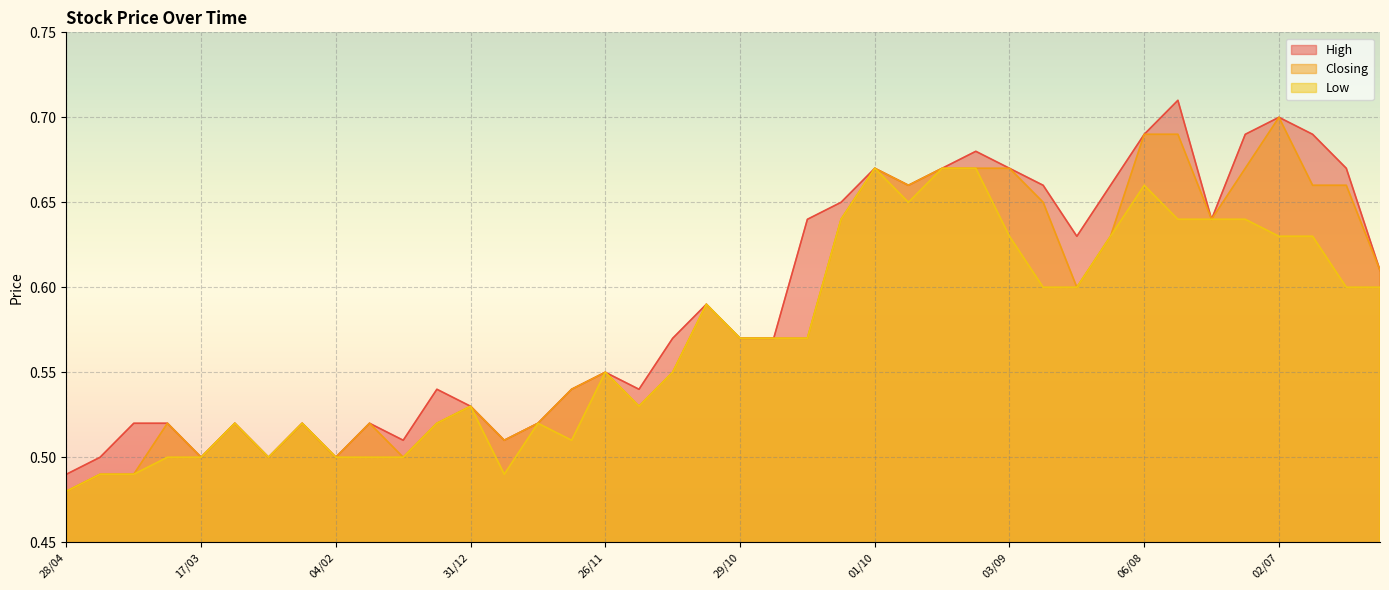

Where is Closing nearest to the value 0?

28/04